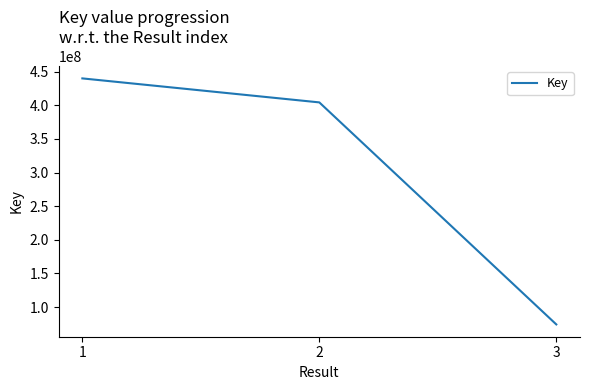

Between 1 and 3, which is larger?

1